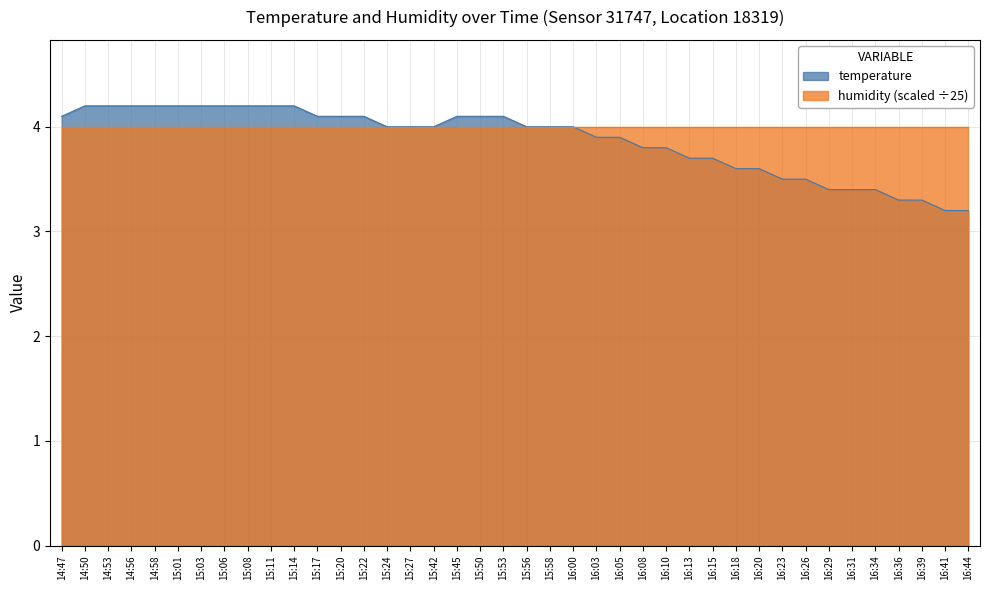

List the labels in order of value, smallest first.

16:41, 16:44, 16:36, 16:39, 16:29, 16:31, 16:34, 16:23, 16:26, 16:18, 16:20, 16:13, 16:15, 16:08, 16:10, 16:03, 16:05, 15:24, 15:27, 15:42, 15:56, 15:58, 16:00, 14:47, 15:17, 15:20, 15:22, 15:45, 15:50, 15:53, 14:50, 14:53, 14:56, 14:58, 15:01, 15:03, 15:06, 15:08, 15:11, 15:14